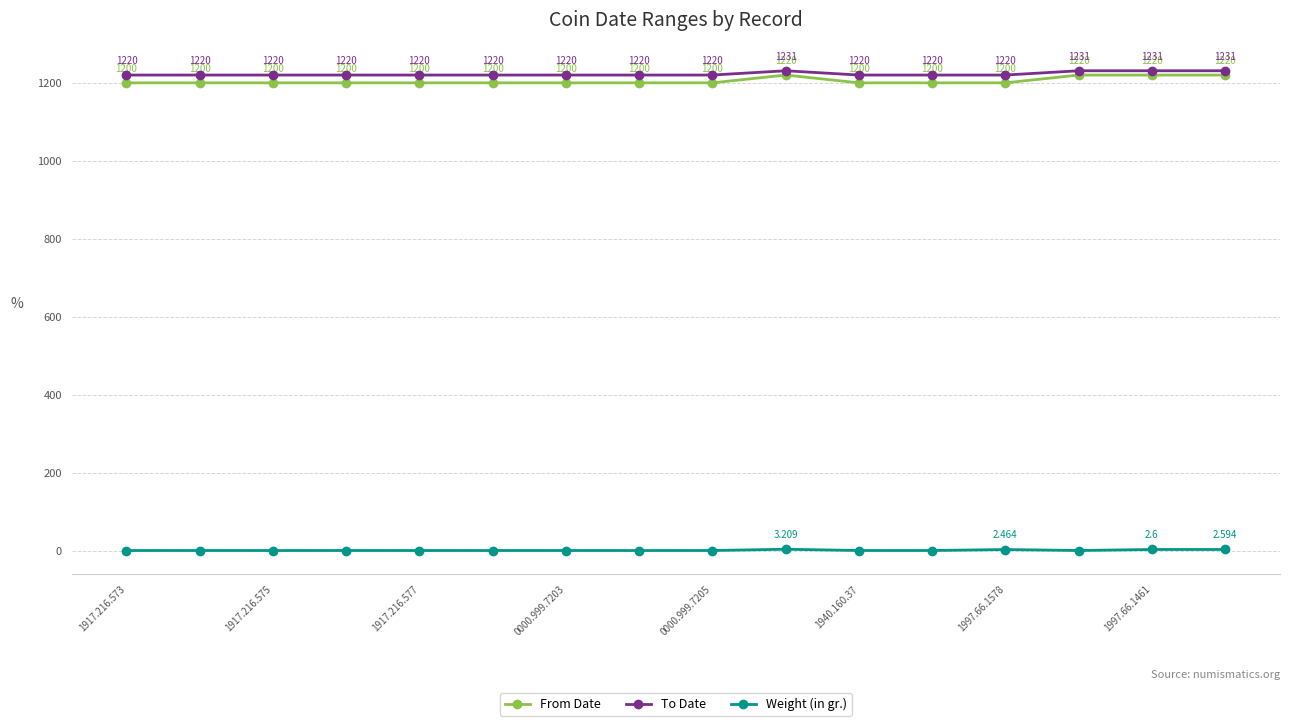

Which series has the widest spread of values?

From Date